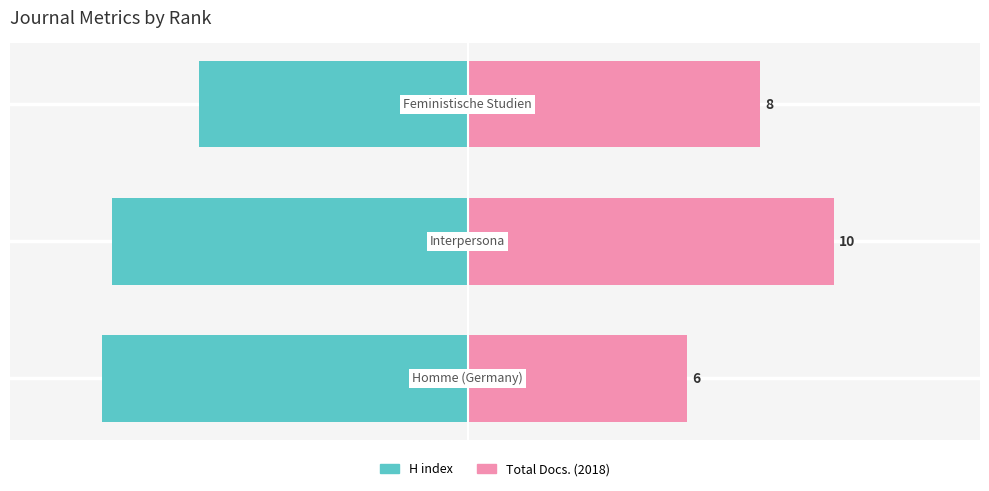

Are the bars grouped side by side (vs. stacked)?

Yes